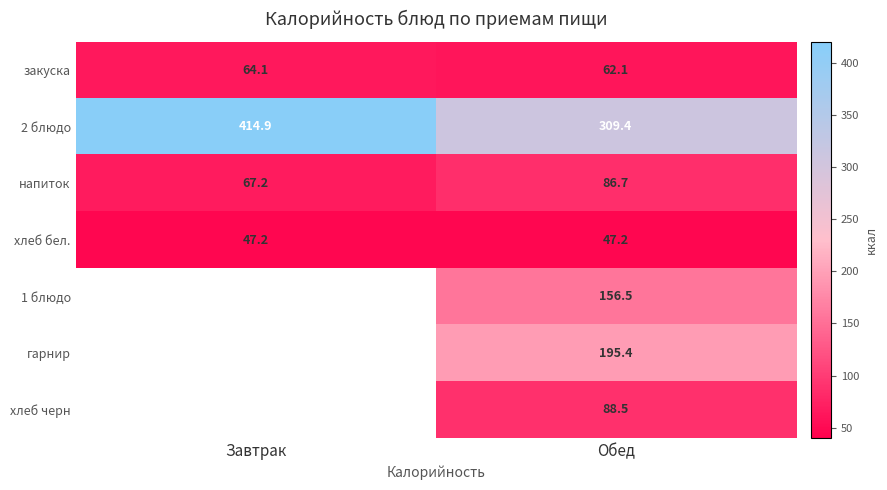

What is the difference between the 2 блюдо values at Завтрак and Обед?

105.5